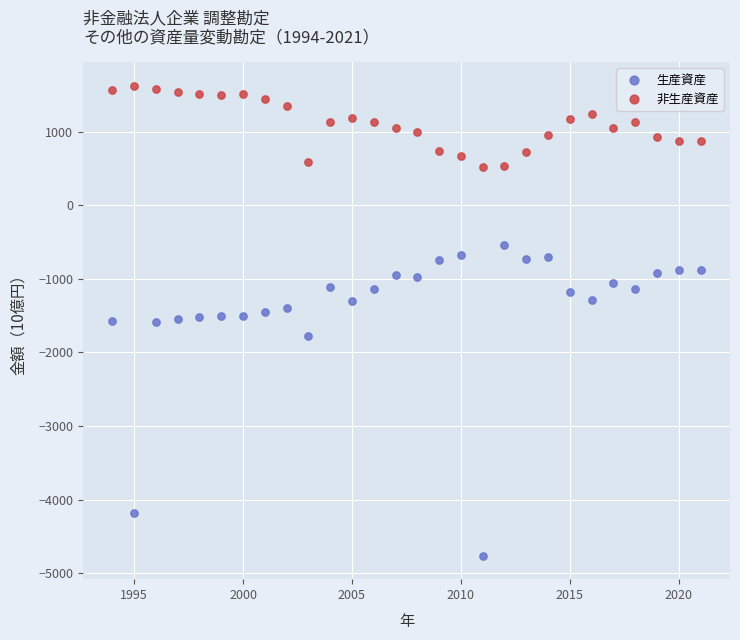

Which series contains the highest Y value?

非生産資産